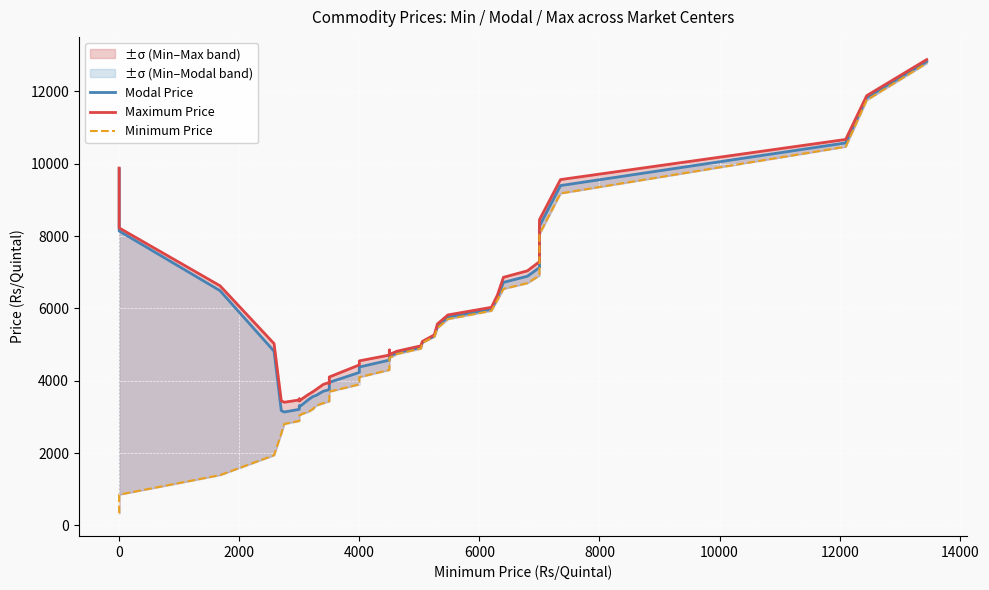

At 6000, list the series in order from smallest to largest.

Minimum Price, Modal Price, Maximum Price